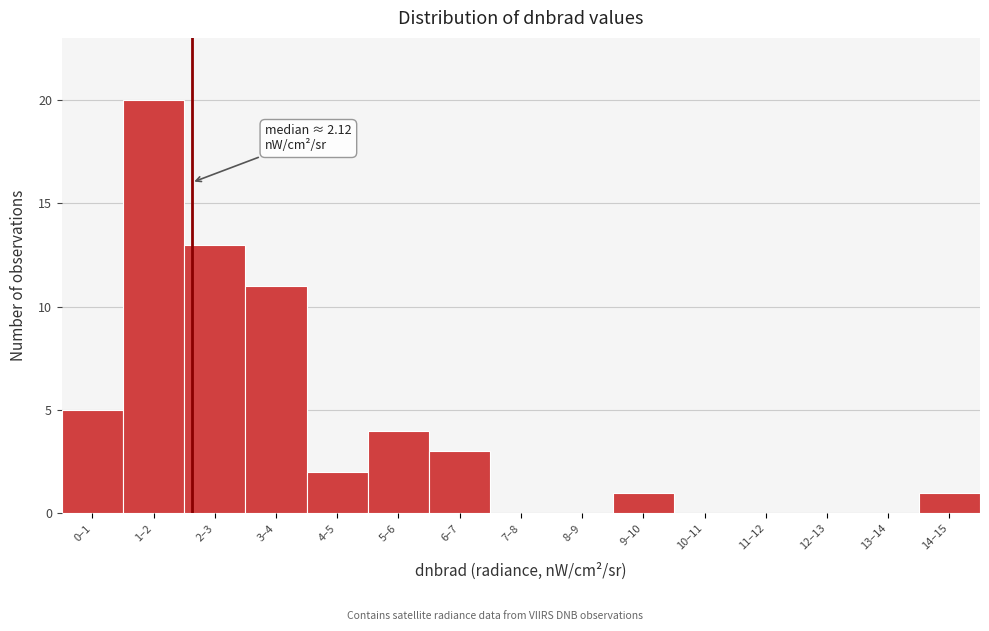

Reading right to left, transcribe all the data shown in this chart.

14–15=1	13–14=0	12–13=0	11–12=0	10–11=0	9–10=1	8–9=0	7–8=0	6–7=3	5–6=4	4–5=2	3–4=11	2–3=13	1–2=20	0–1=5